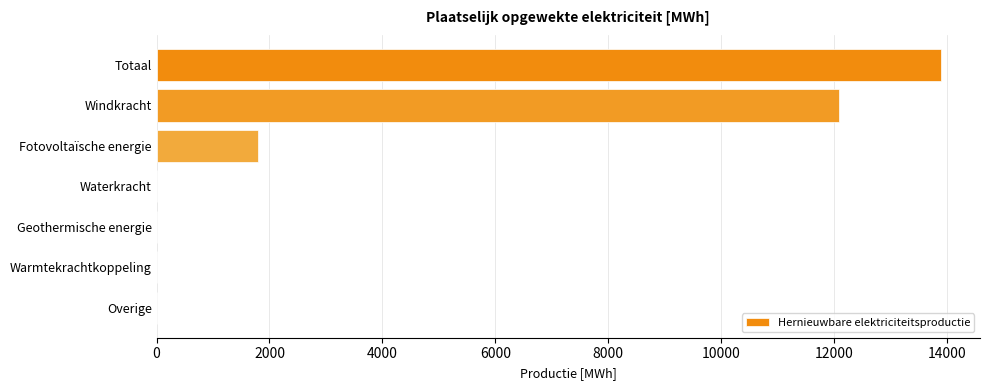

Which has a higher value, Geothermische energie or Fotovoltaïsche energie?

Fotovoltaïsche energie